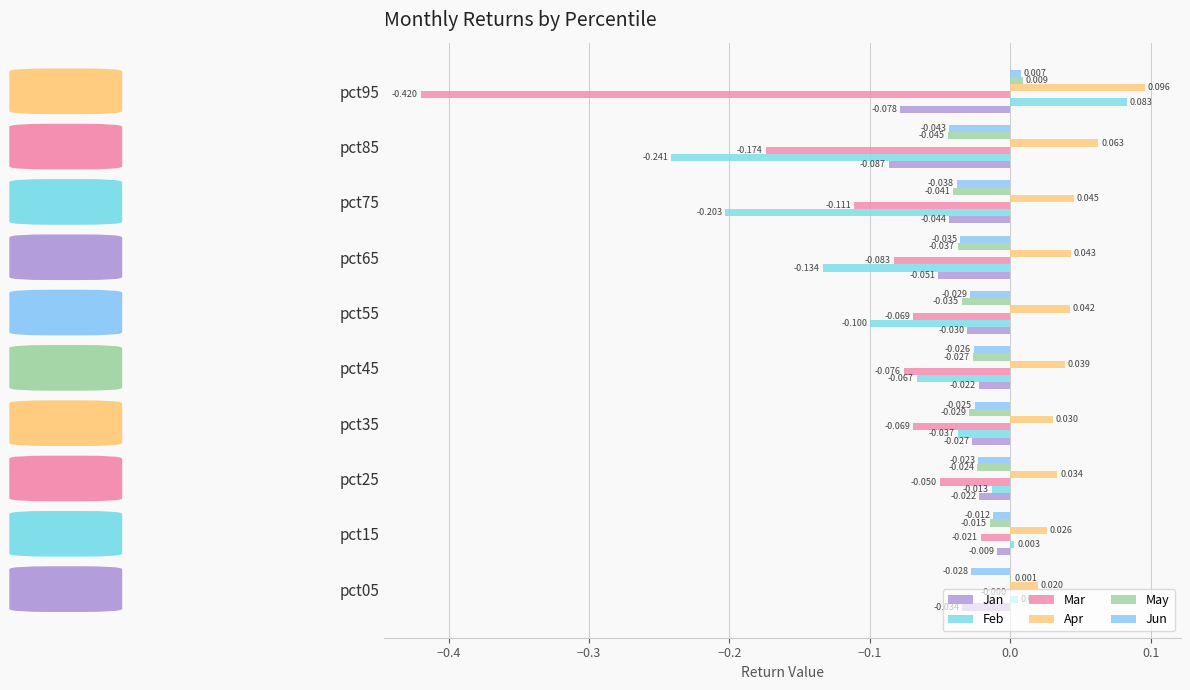

Count the number of categories in the chart.

10